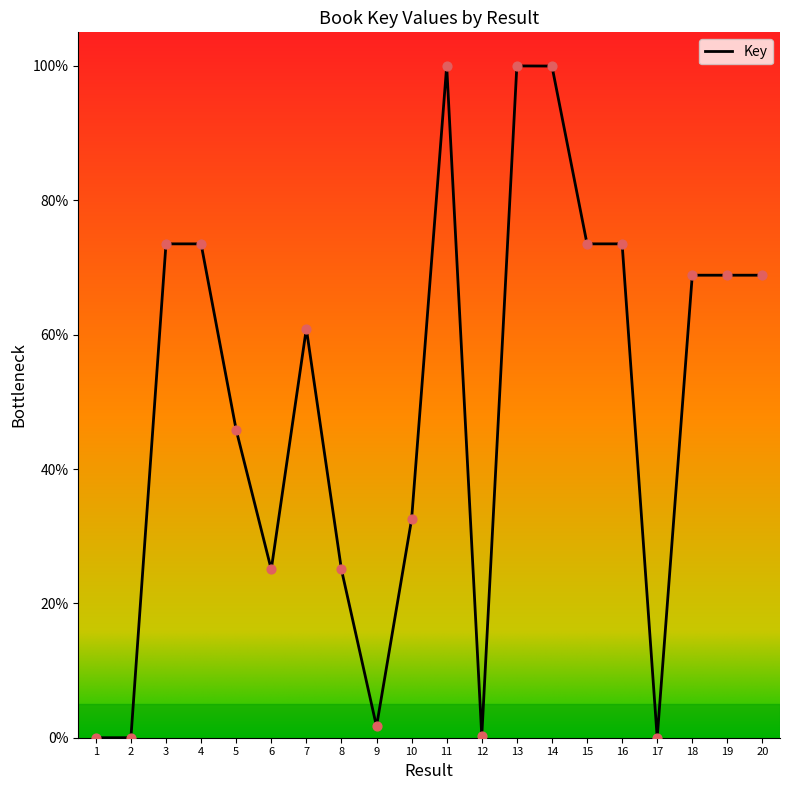

What is the change in value from 11 to 17?

-100.0